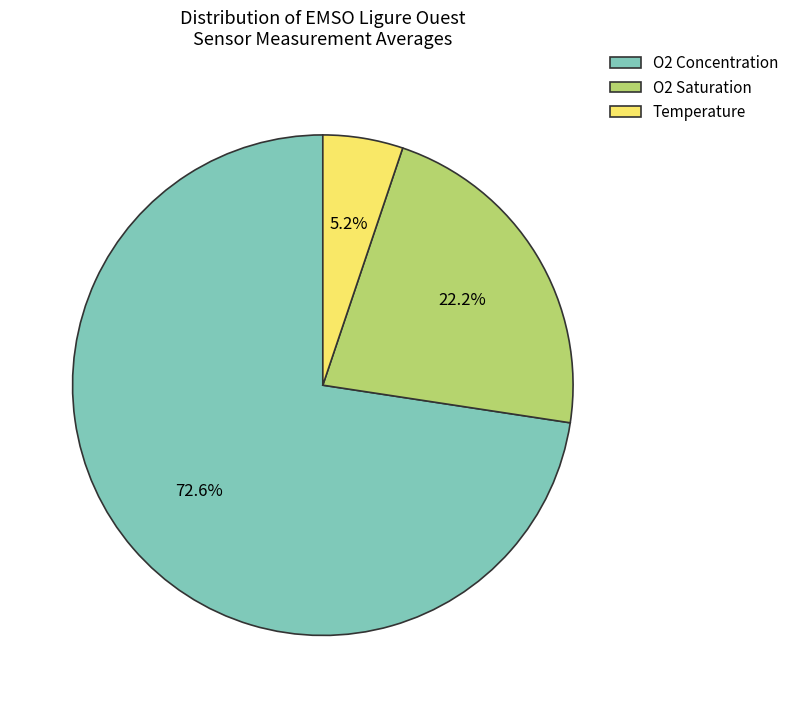

Which slice represents more than half of the pie?

O2 Concentration